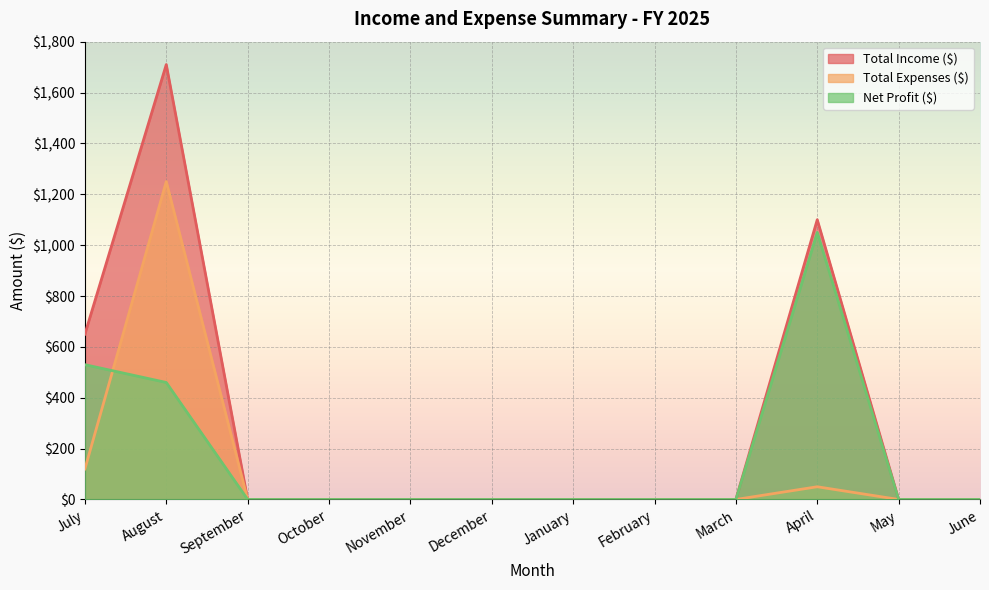

Which series has the largest total across all categories?

Total Income ($)